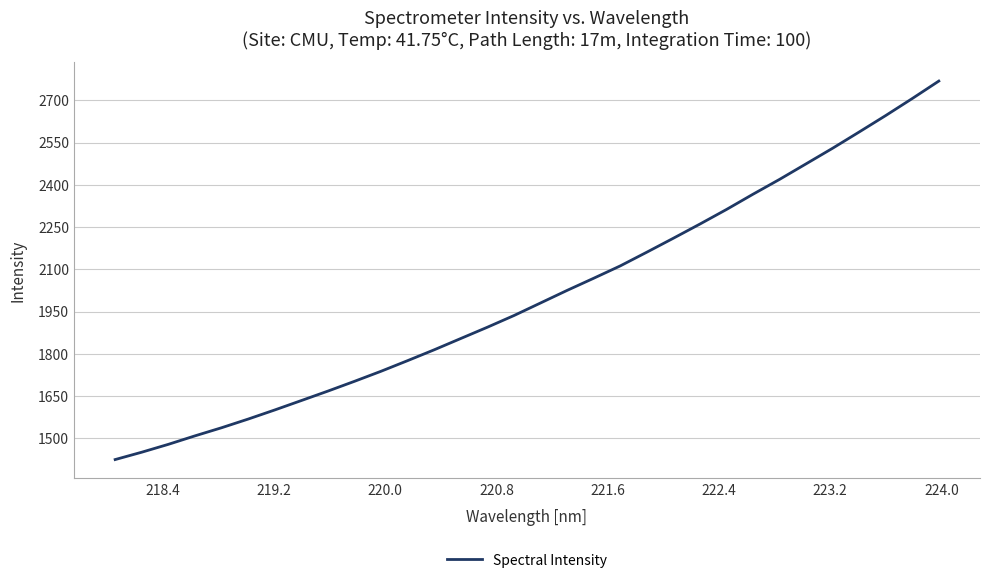

What is the smallest value displayed?

1424.8